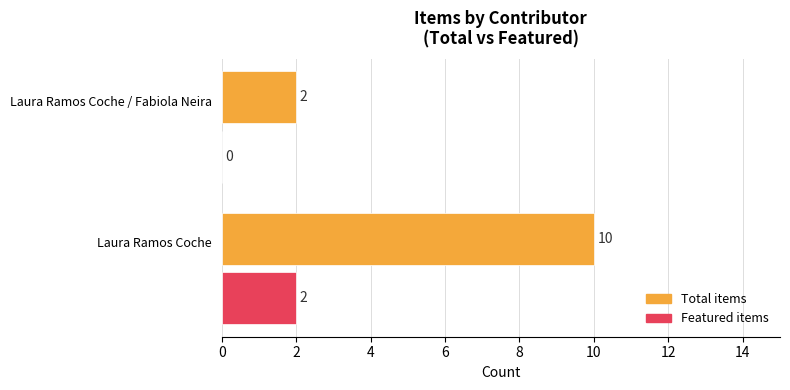

What is the maximum value for Total items?

10